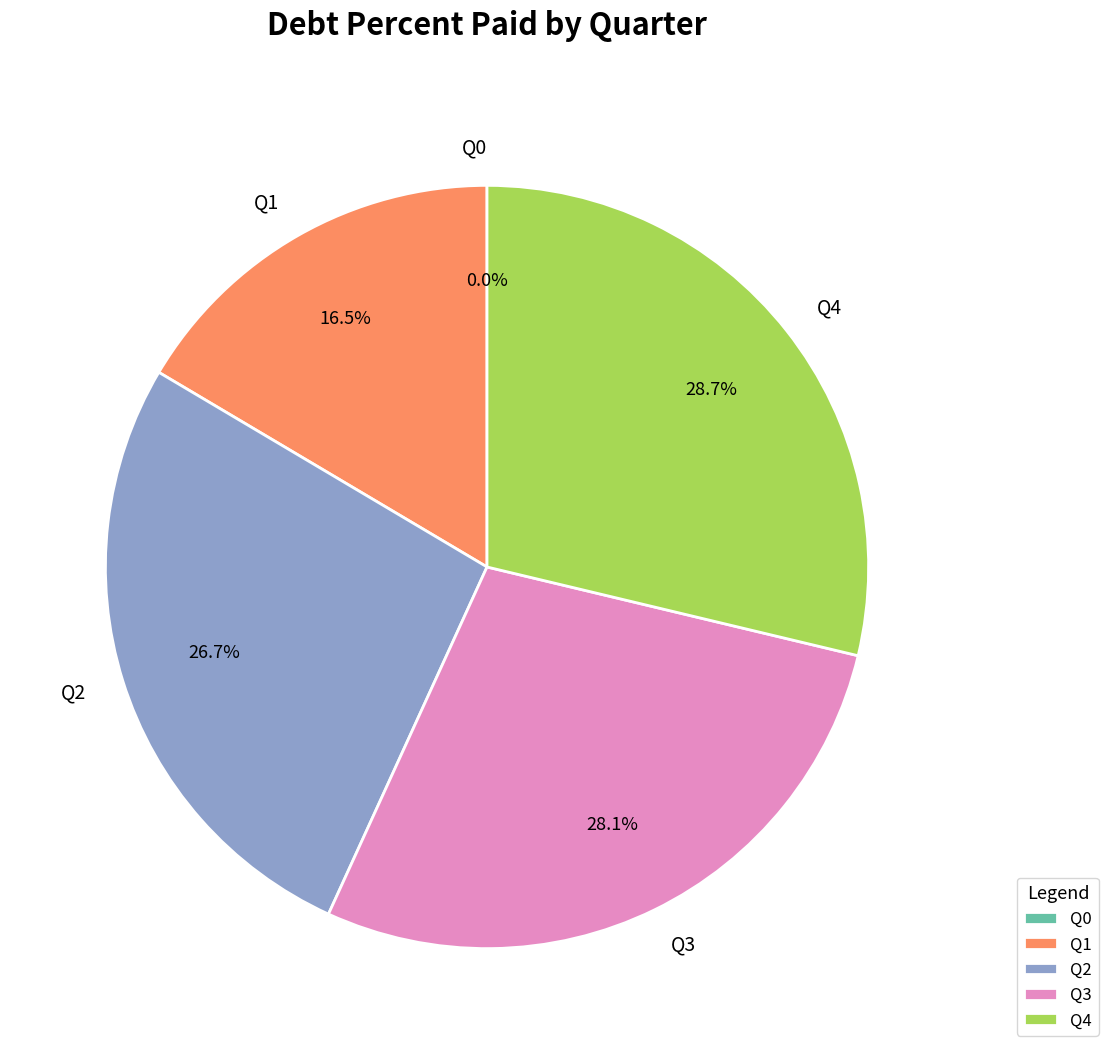

The Q1 slice represents 16% of the pie. True or false?

True